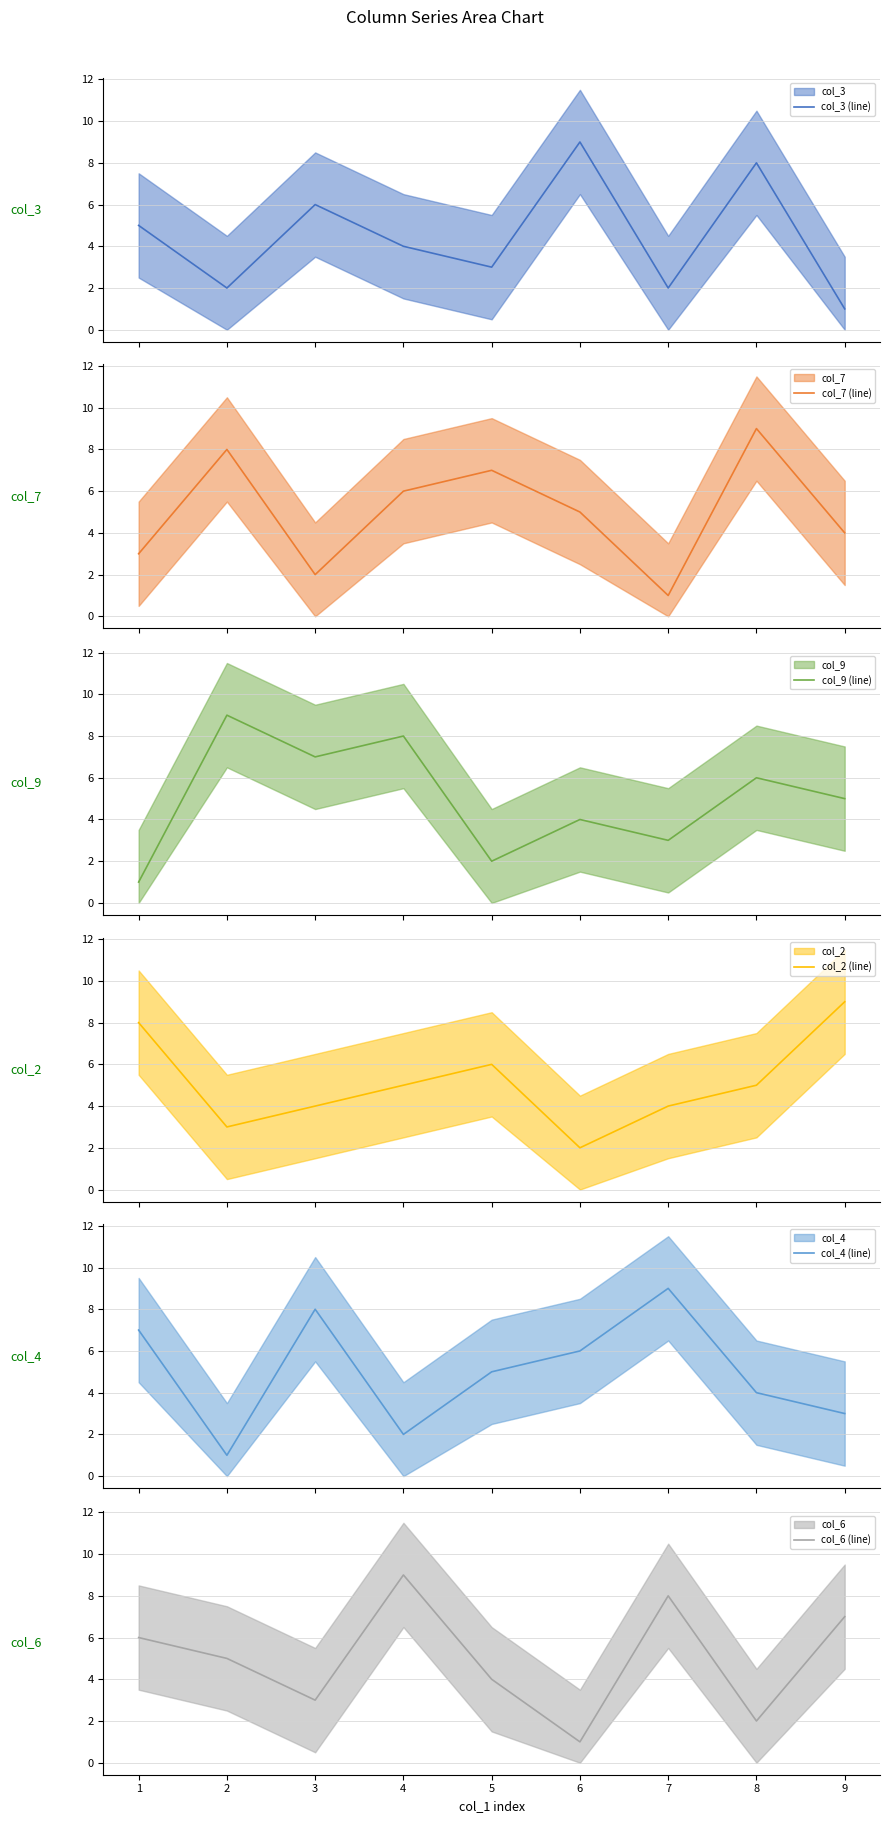

The value of col_6 (line) at 4 is 5. True or false?

False